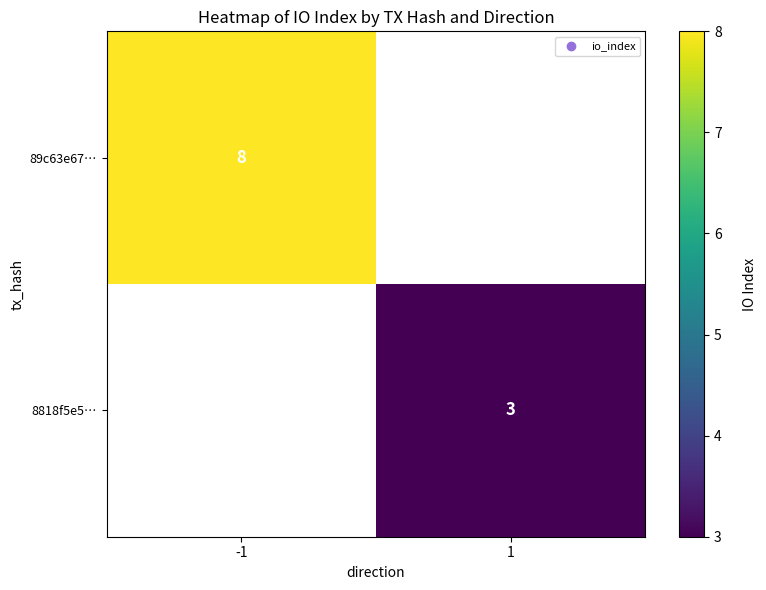

The 89c63e67… series shows 8 at -1. True or false?

True